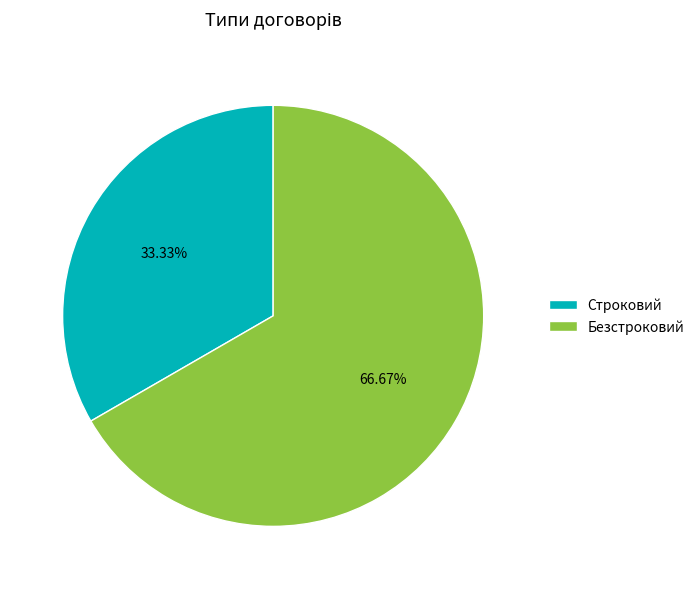

How many segments does this pie chart have?

2